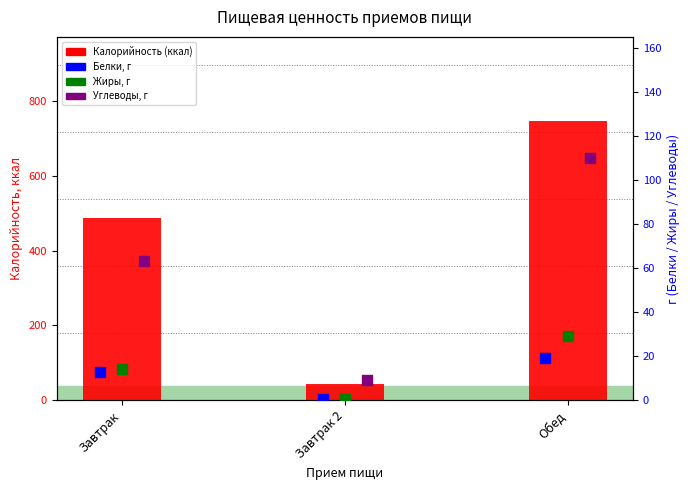

Which series has the widest spread of Y values?

Калорийность (kcal)